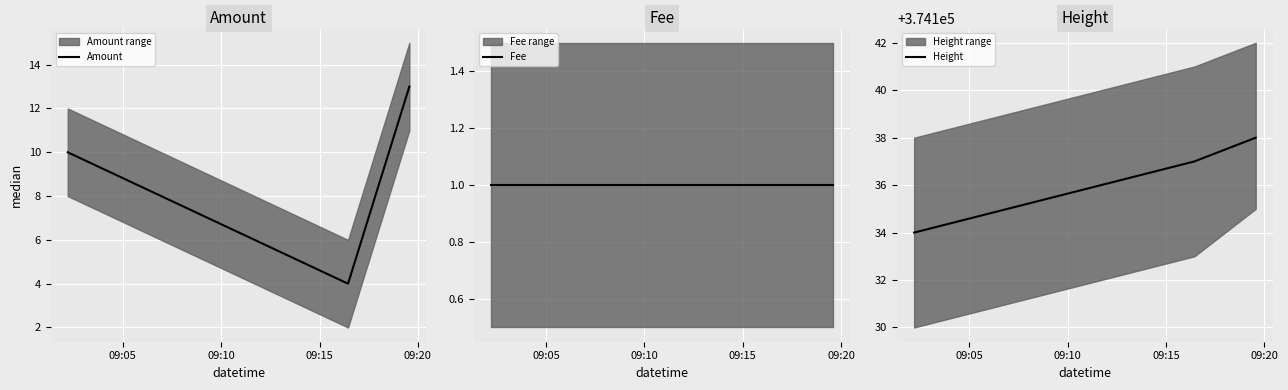

Reading left to right, transcribe all the data shown in this chart.

Amount: 10	4	13
Fee: 1	1	1
Height: 374134	374137	374138